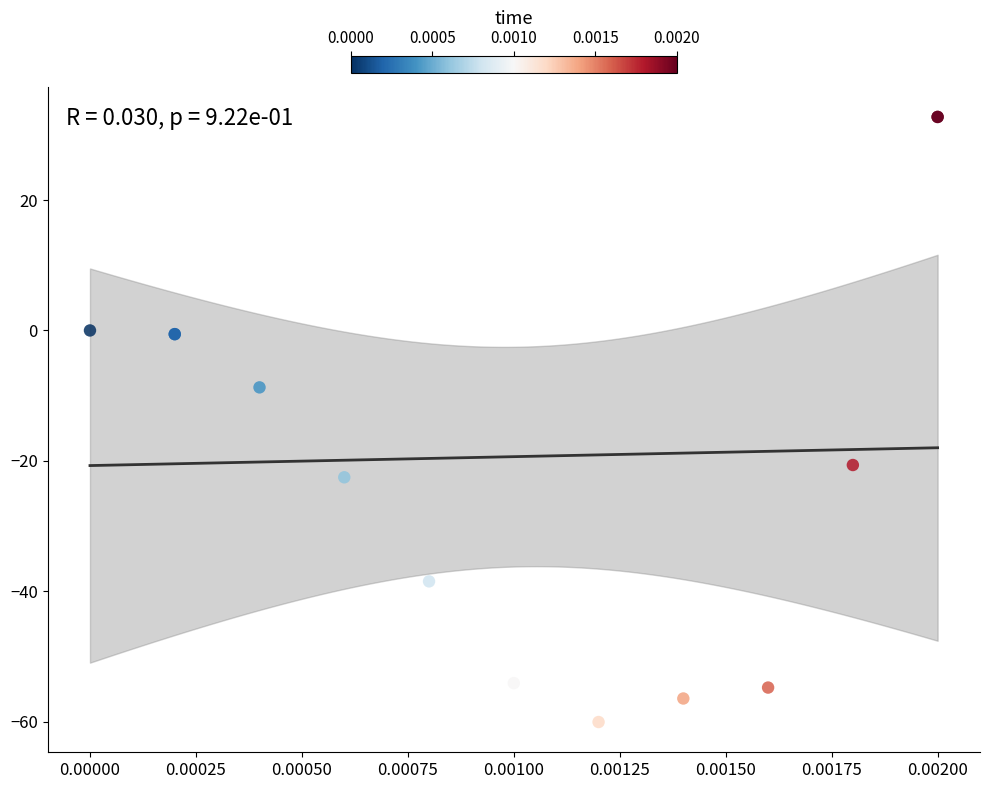

What Y value in the scatter plot is closest to -13?

-8.7